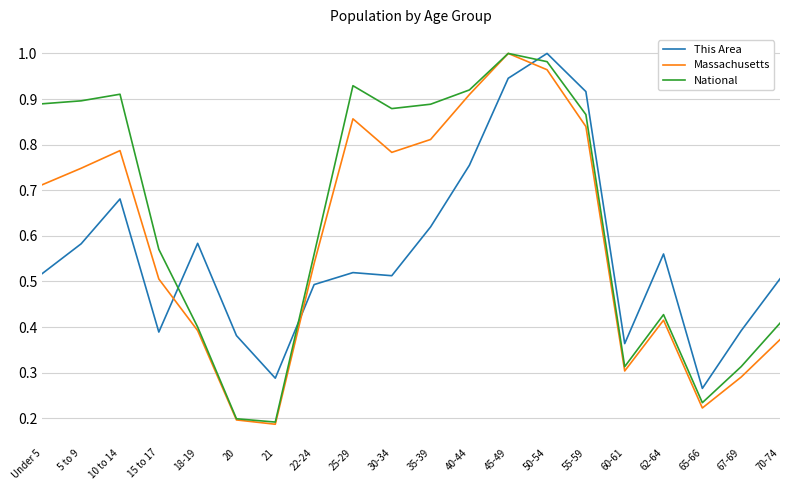

How many lines are shown in the chart?

3